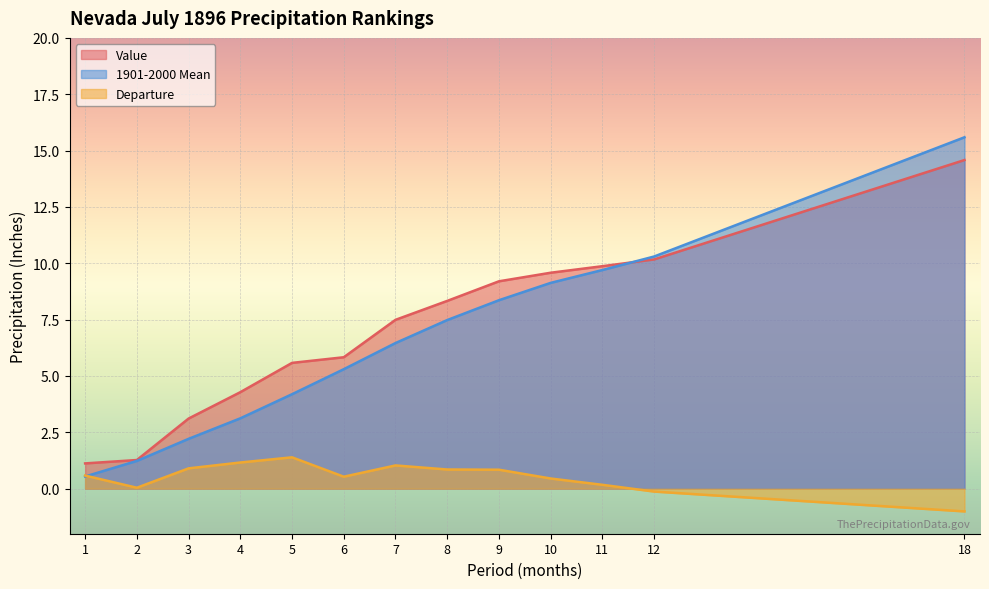

Between 11 and 18, which series saw the biggest shift?

1901-2000 Mean